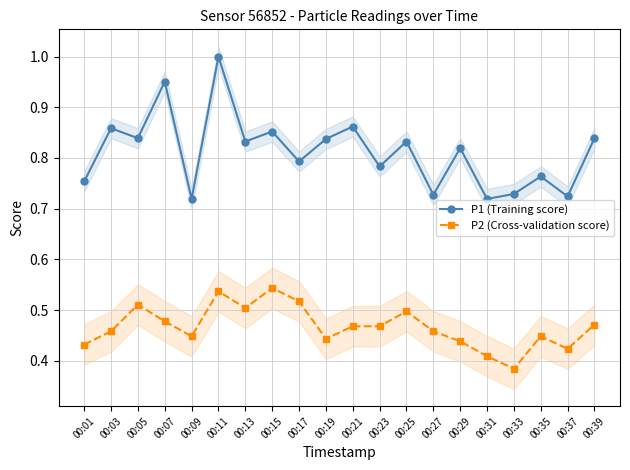

What are all the series names shown in the legend?

P1 (Training score), P2 (Cross-validation score)